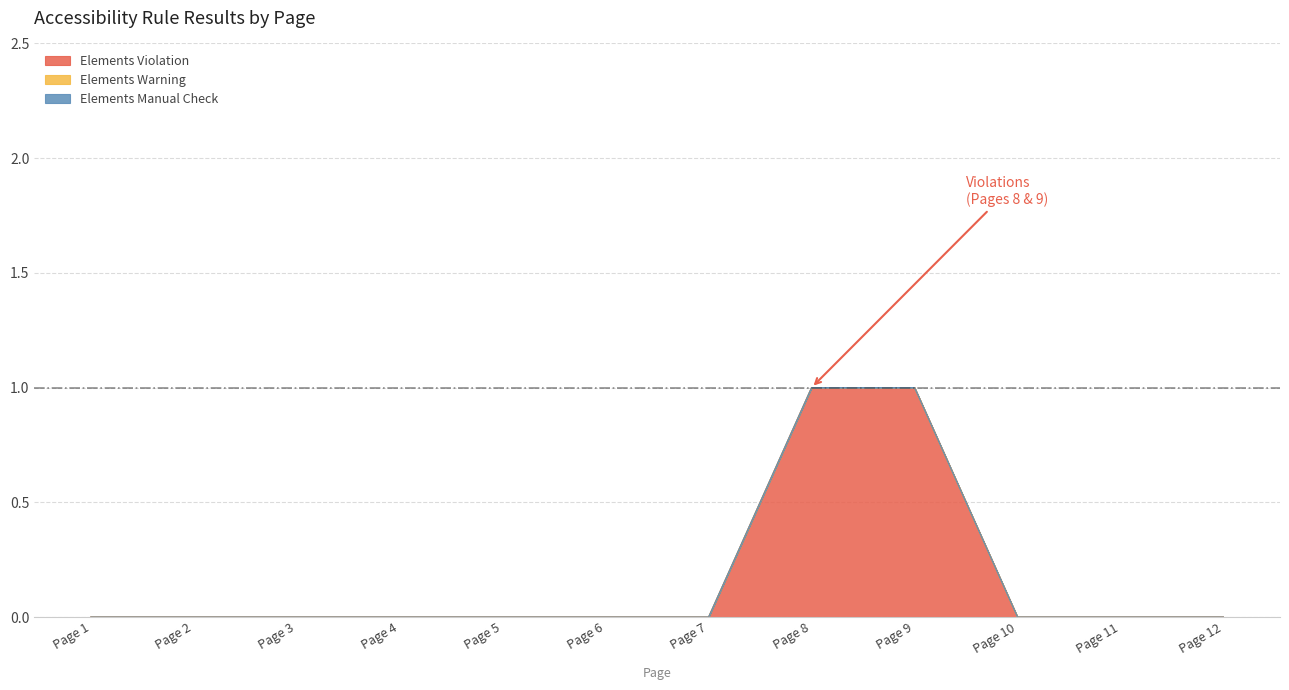

True or false: Elements Manual Check and Elements Violation cross at least once.

False